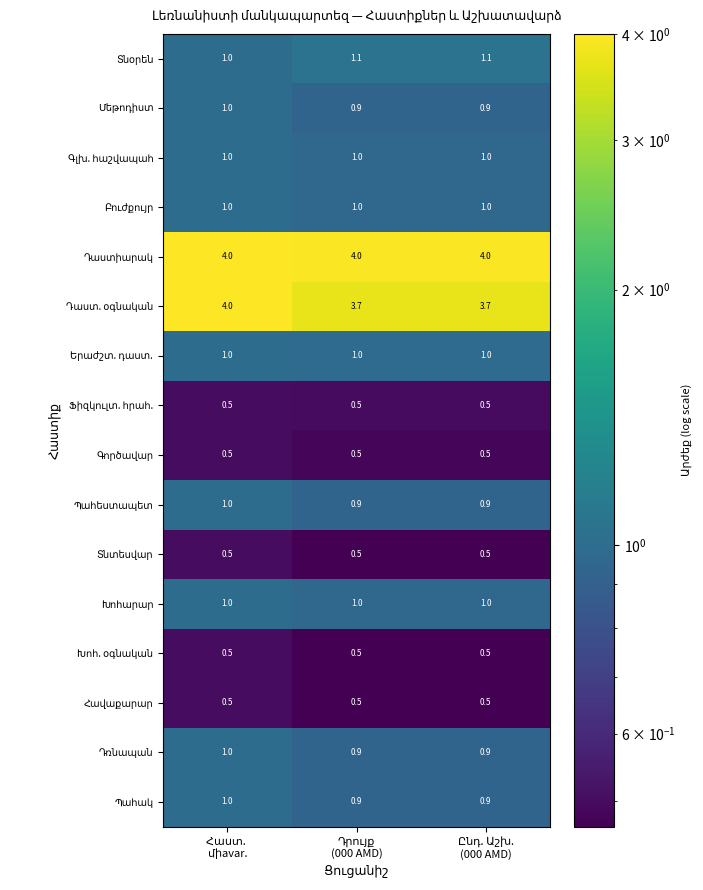

What is the maximum value shown in the chart?

4.0